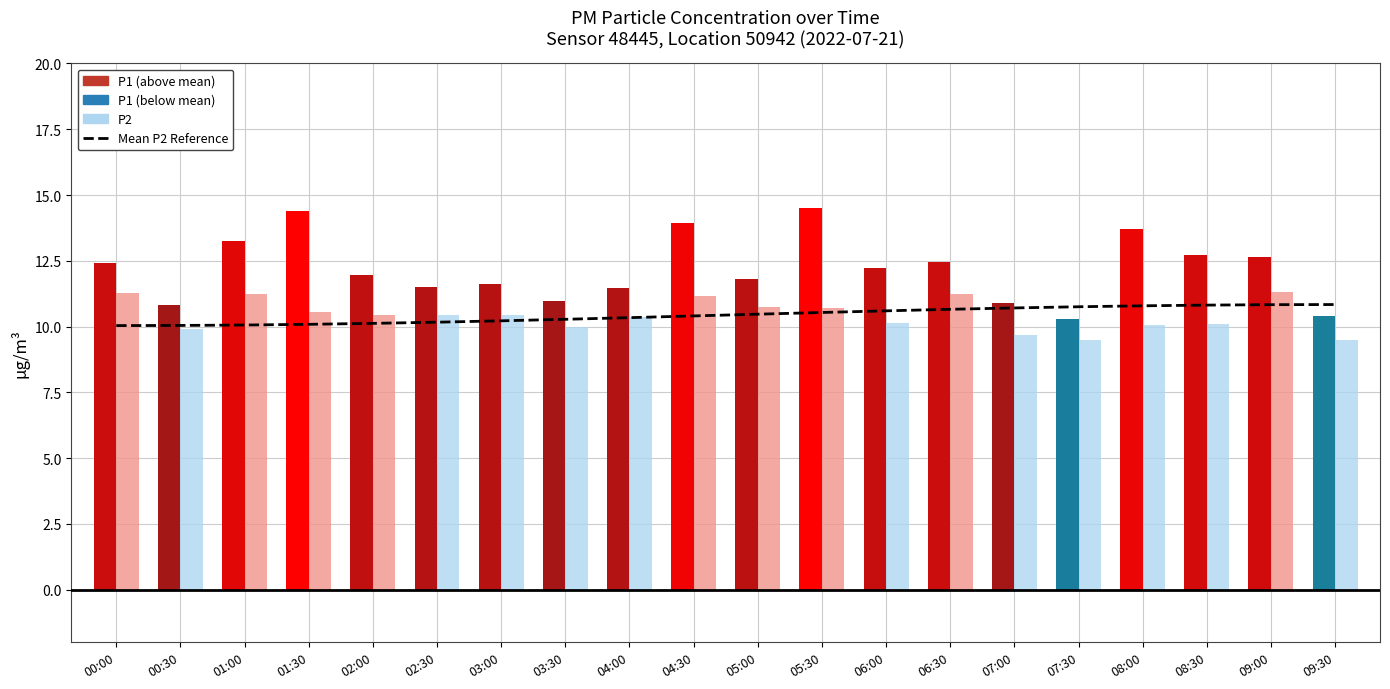

What is the change in value from 00:30 to 03:00?

+0.2